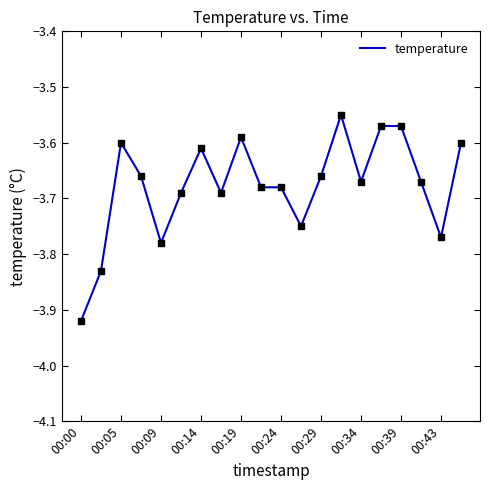

What is the difference between the maximum and minimum values?

0.4